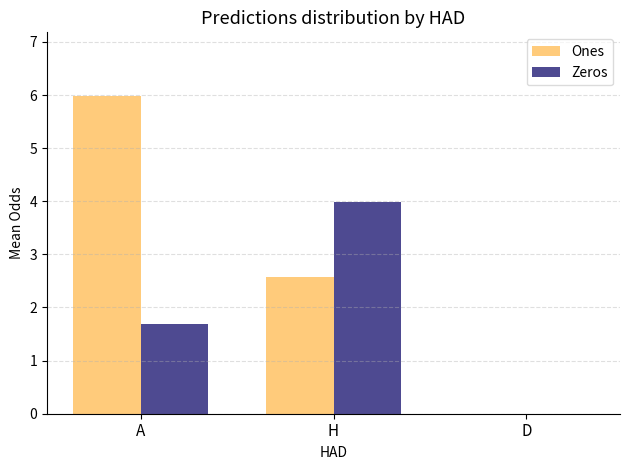

Which series has the largest total across all categories?

Ones